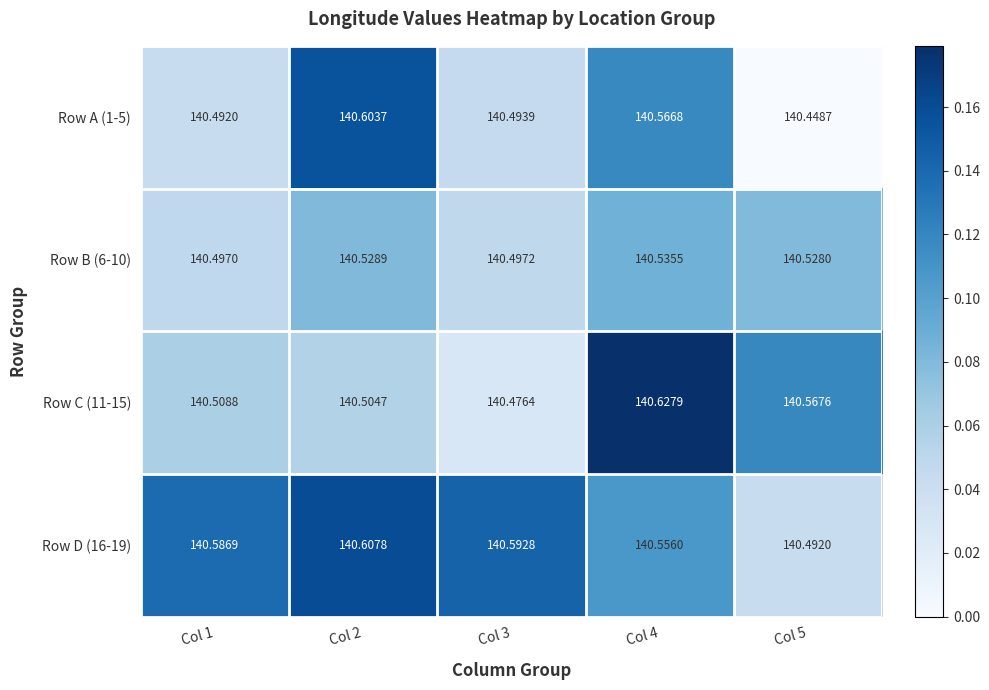

Is the value of Row B (6-10) at Col 3 greater than the value of Row C (11-15) at Col 4?

No